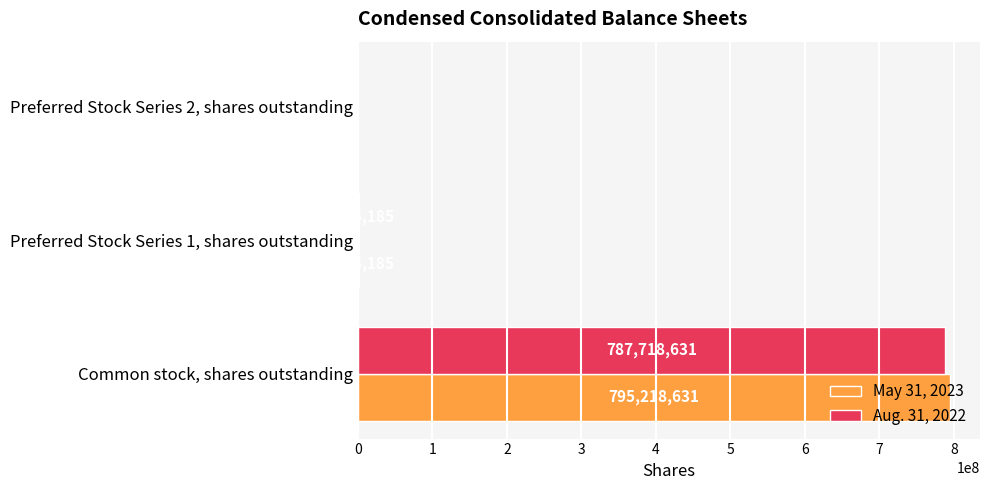

The value of Aug. 31, 2022 at Preferred Stock Series 1, shares outstanding is 1995185. True or false?

True